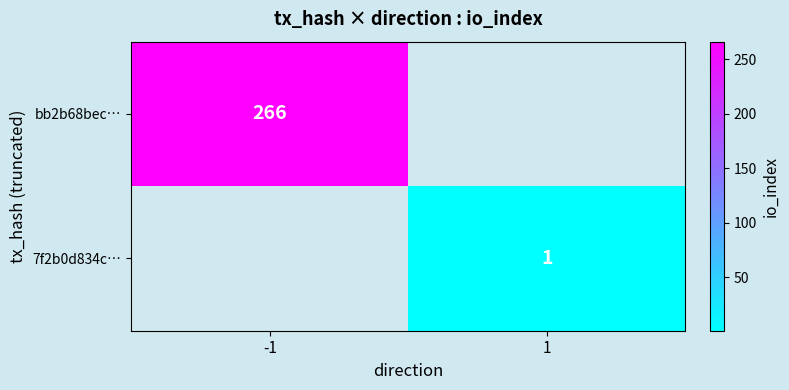

What is the minimum value shown in the chart?

1.0